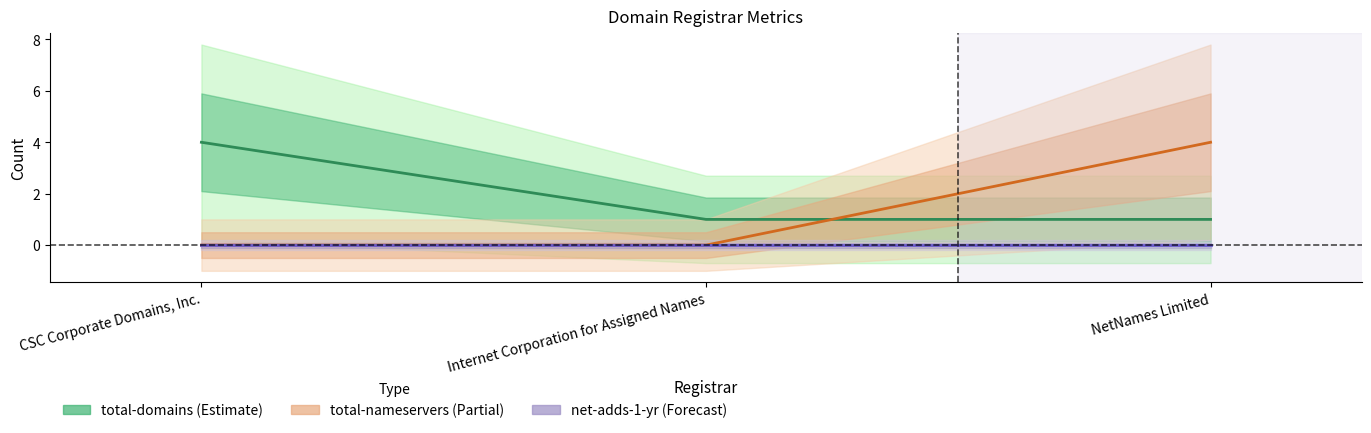

Reading right to left, what are all the values shown in this chart?

total-domains: NetNames Limited=1	Internet Corporation for Assigned Names=1	CSC Corporate Domains, Inc.=4
total-nameservers: NetNames Limited=4	Internet Corporation for Assigned Names=0	CSC Corporate Domains, Inc.=0
net-adds-1-yr: NetNames Limited=0	Internet Corporation for Assigned Names=0	CSC Corporate Domains, Inc.=0